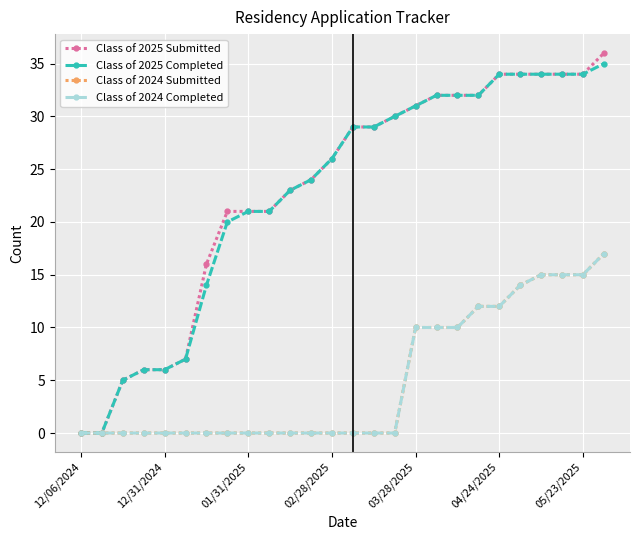

Reading right to left, what are all the values shown in this chart?

Class of 2025 Submitted: 36	34	34	34	34	34	32	32	32	31	30	29	29	26	24	23	21	21	21	16	7	6	6	5	0	0
Class of 2025 Completed: 35	34	34	34	34	34	32	32	32	31	30	29	29	26	24	23	21	21	20	14	7	6	6	5	0	0
Class of 2024 Submitted: 17	15	15	15	14	12	12	10	10	10	0	0	0	0	0	0	0	0	0	0	0	0	0	0	0	0
Class of 2024 Completed: 17	15	15	15	14	12	12	10	10	10	0	0	0	0	0	0	0	0	0	0	0	0	0	0	0	0